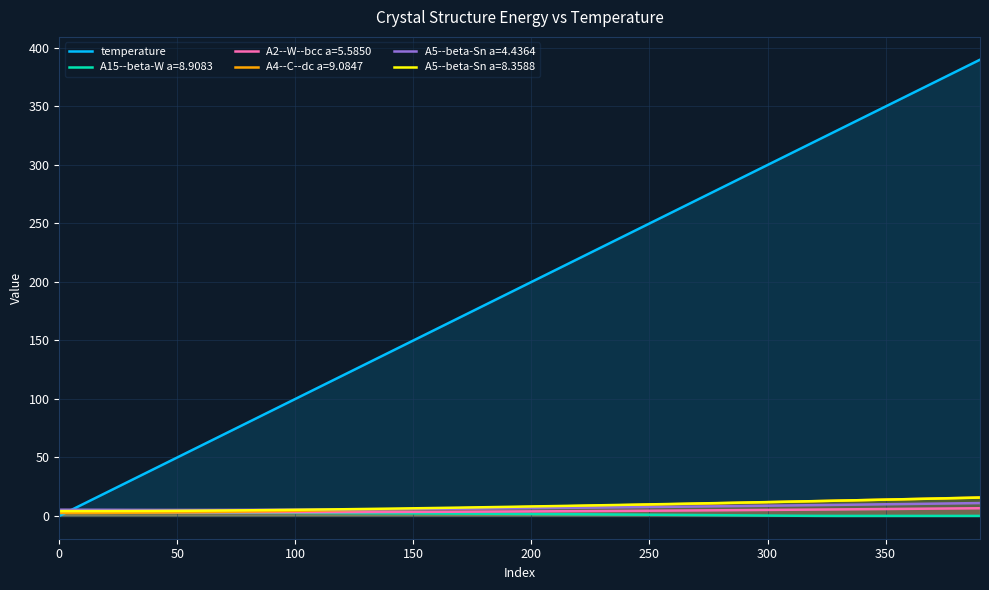

Which series has the widest spread of values?

temperature